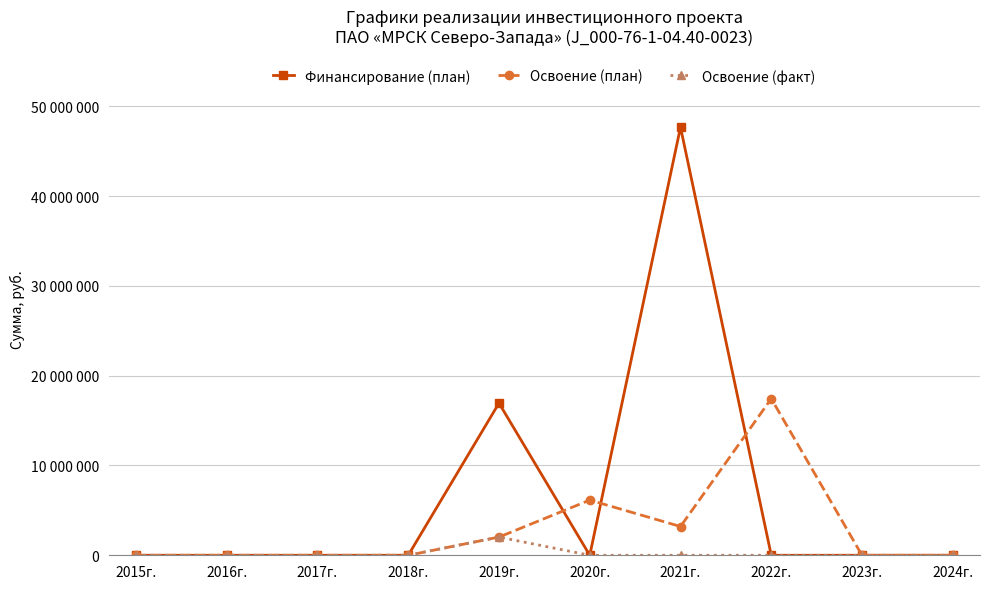

Does the chart have visible grid lines?

Yes